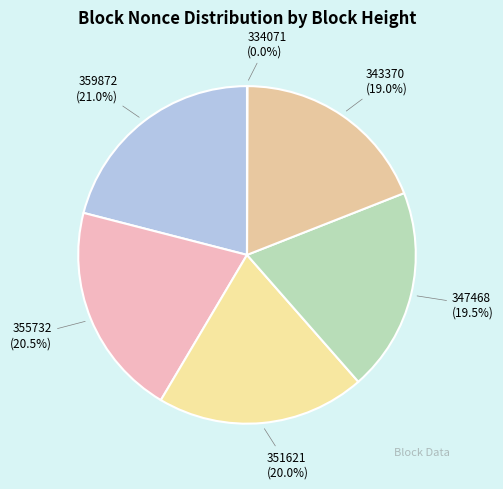

Does any single category account for the majority?

No